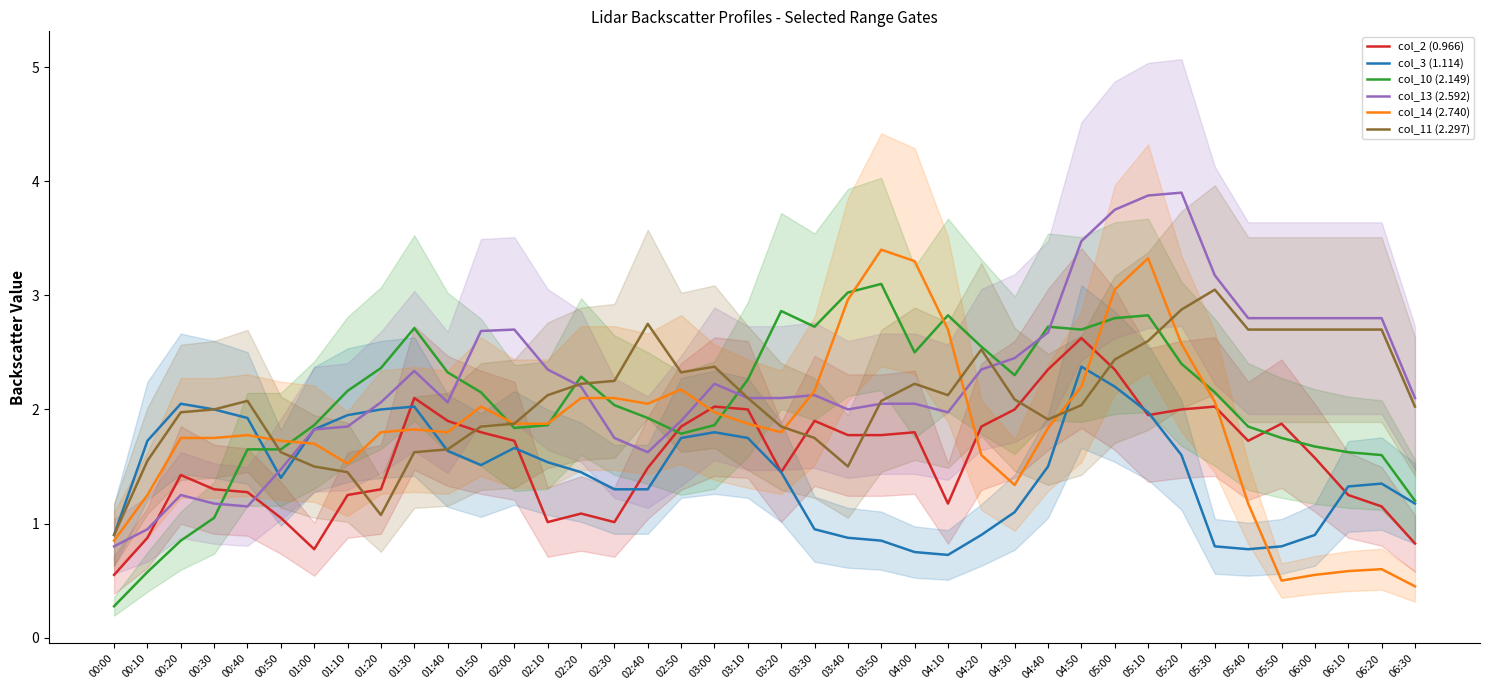

Where is the first local minimum for col_11 (2.297)?

01:20